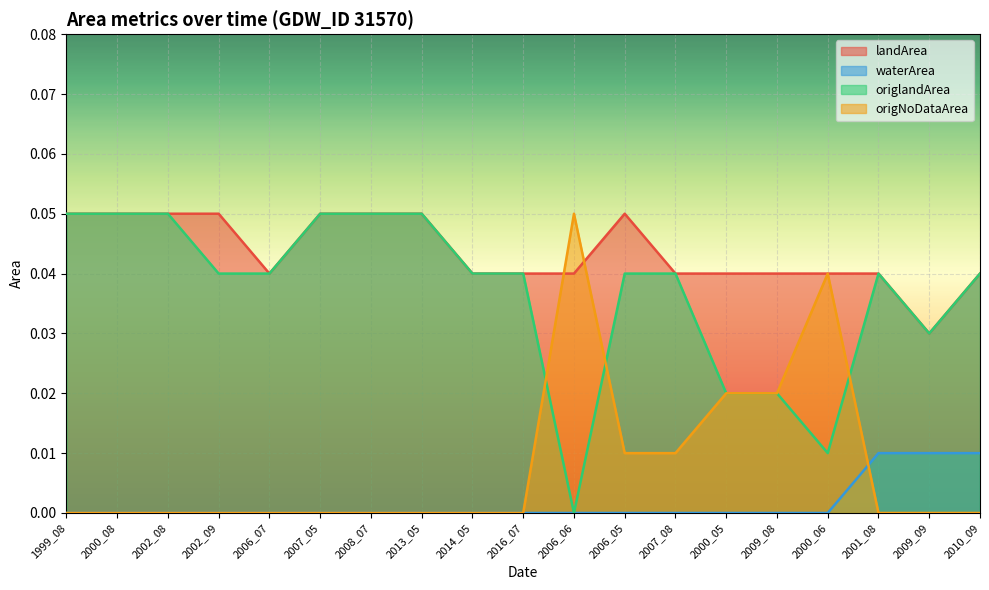

Rank the categories by waterArea value from highest to lowest.

2001_08, 2009_09, 2010_09, 1999_08, 2000_08, 2002_08, 2002_09, 2006_07, 2007_05, 2008_07, 2013_05, 2014_05, 2016_07, 2006_06, 2006_05, 2007_08, 2000_05, 2009_08, 2000_06